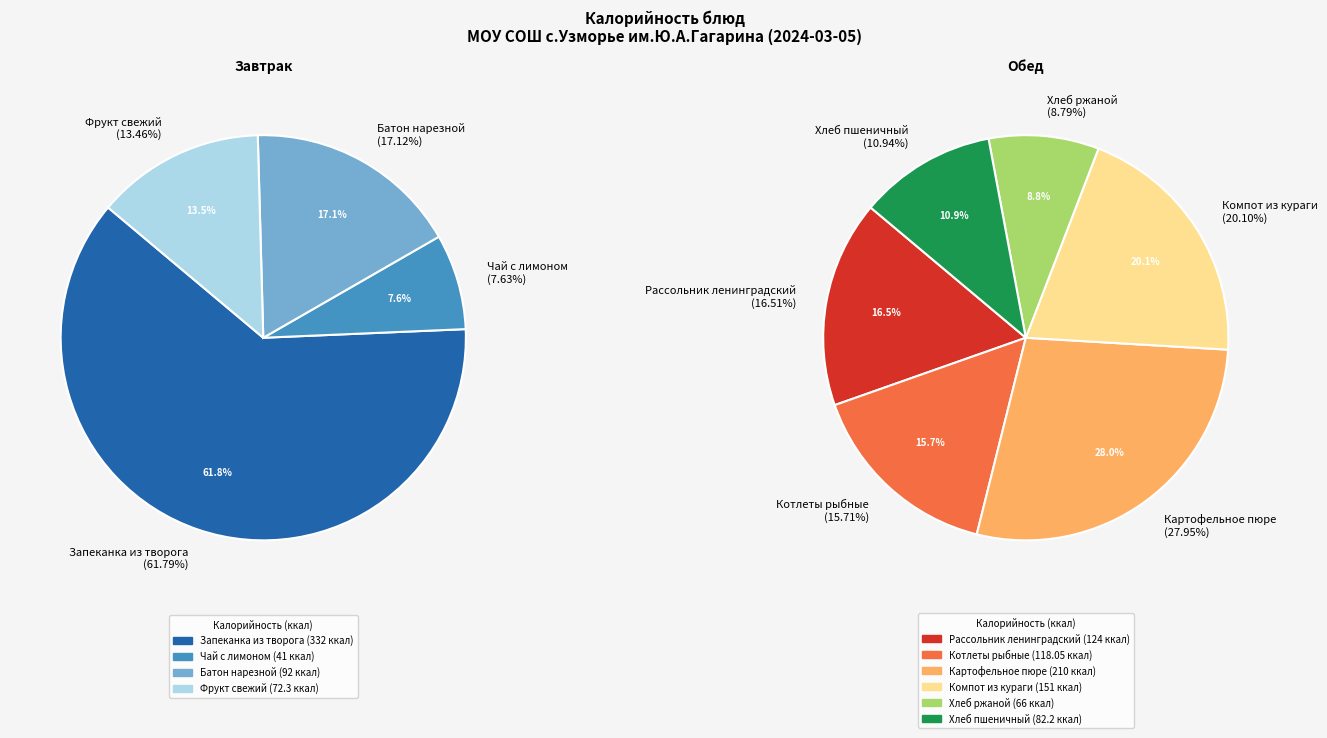

What is the smallest slice in the pie chart?

Чай с лимоном